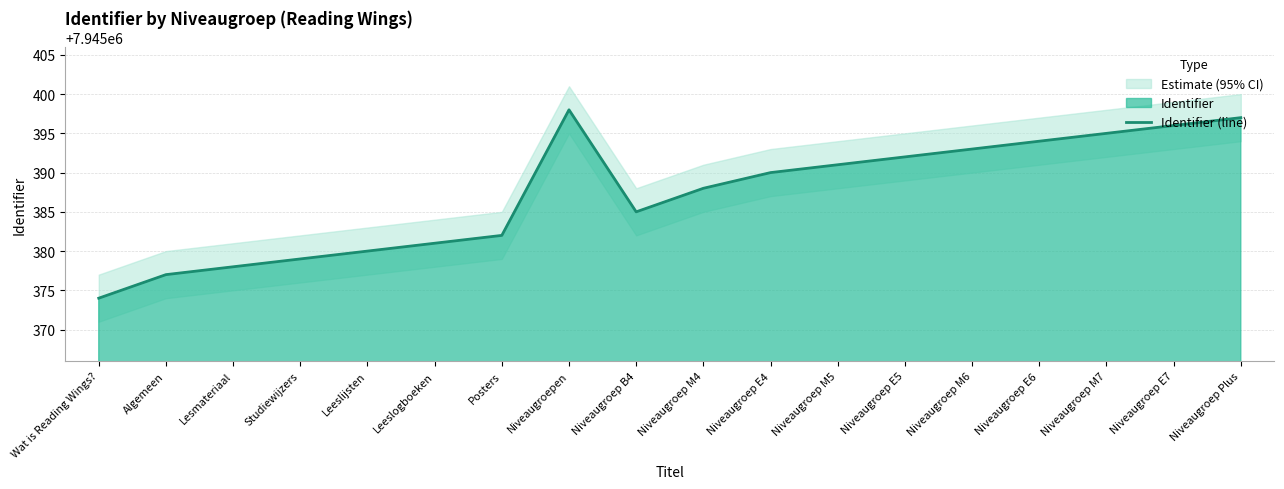

Reading left to right, what are all the values shown in this chart?

7945374	7945377	7945378	7945379	7945380	7945381	7945382	7945398	7945385	7945388	7945390	7945391	7945392	7945393	7945394	7945395	7945396	7945397